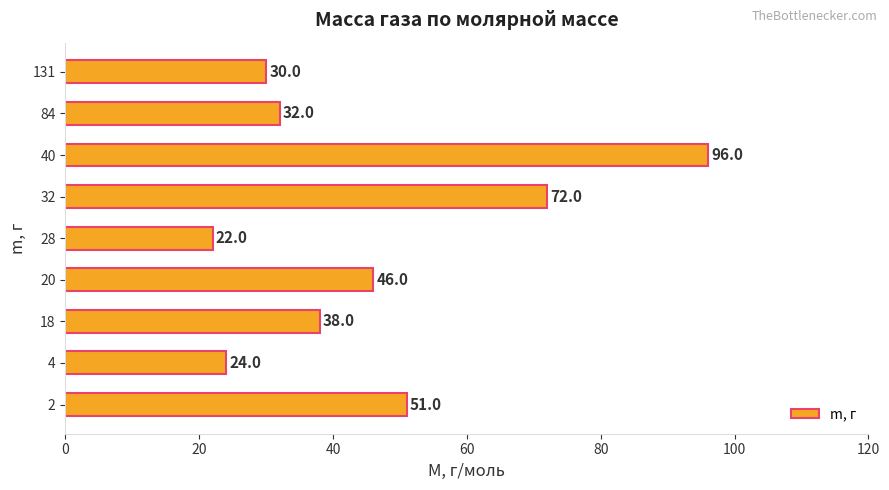

Between 4 and 84, which is larger?

84